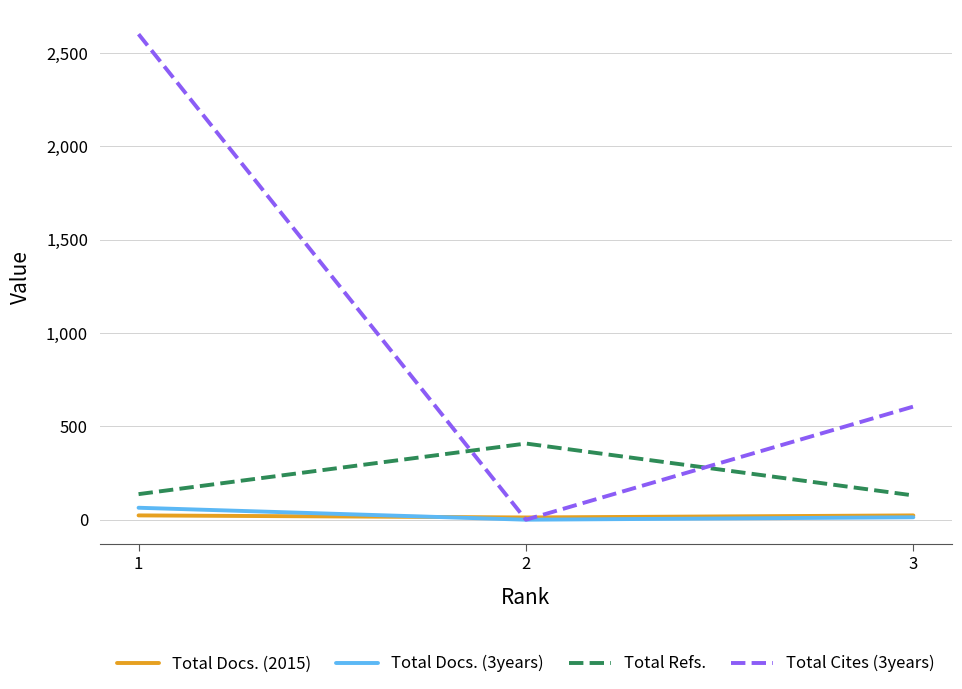

Which series has the widest spread of values?

Total Cites (3years)